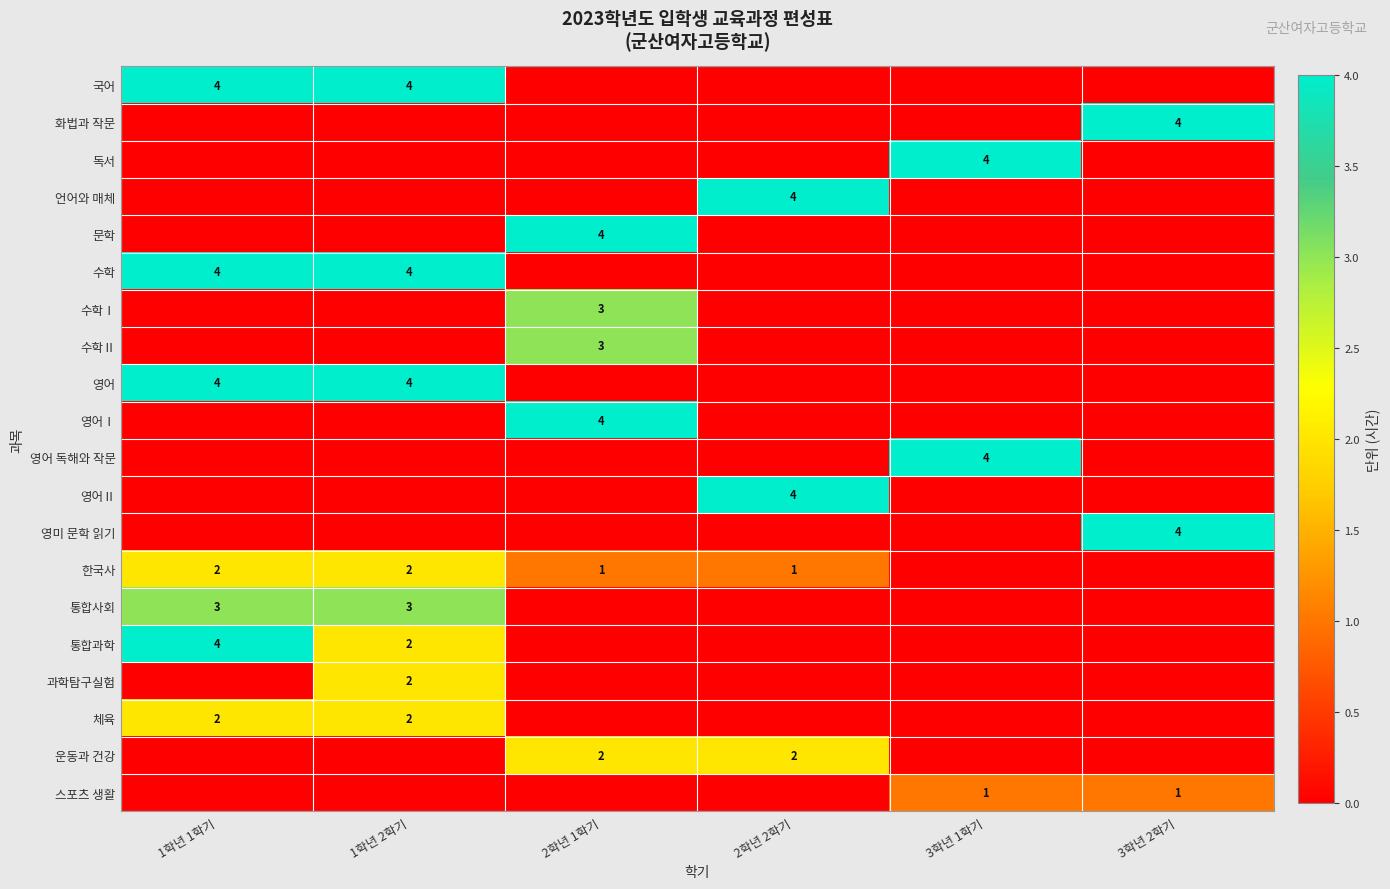

The 독서 series shows 3 at 3학년 1학기. True or false?

False